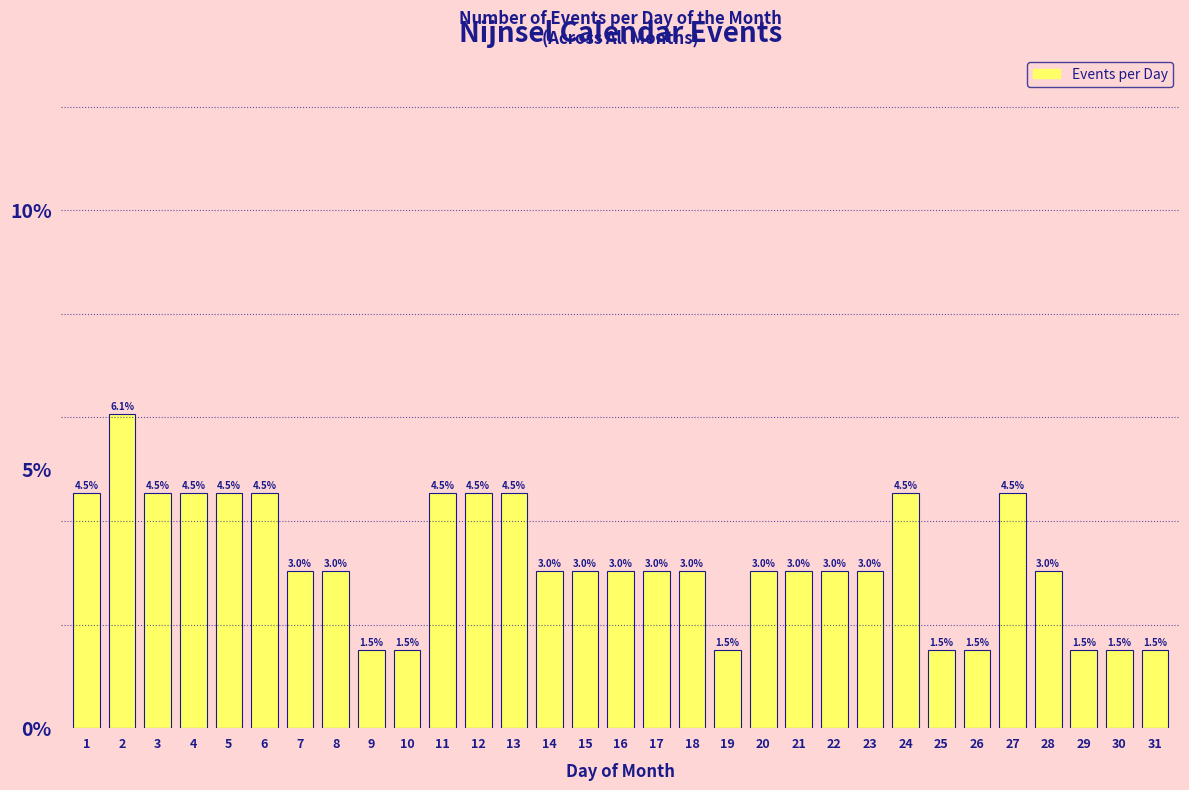

Reading left to right, list all the values displayed in this chart.

1=4.5	2=6.1	3=4.5	4=4.5	5=4.5	6=4.5	7=3.0	8=3.0	9=1.5	10=1.5	11=4.5	12=4.5	13=4.5	14=3.0	15=3.0	16=3.0	17=3.0	18=3.0	19=1.5	20=3.0	21=3.0	22=3.0	23=3.0	24=4.5	25=1.5	26=1.5	27=4.5	28=3.0	29=1.5	30=1.5	31=1.5